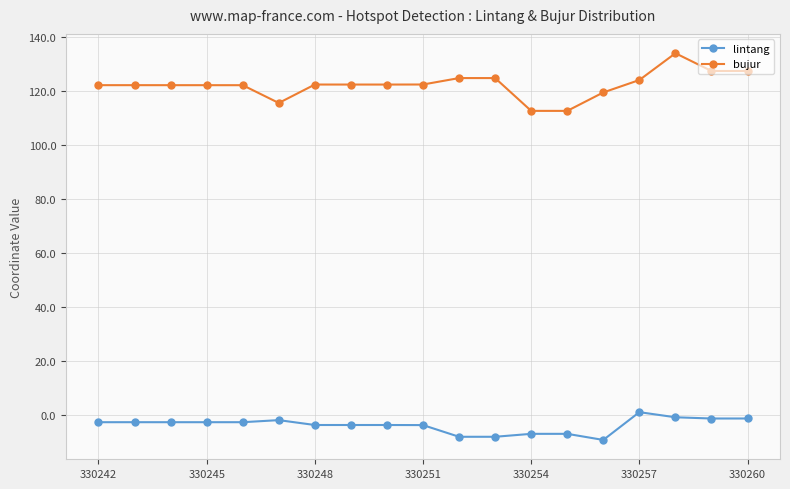

What is the average value of the bujur series?

122.3